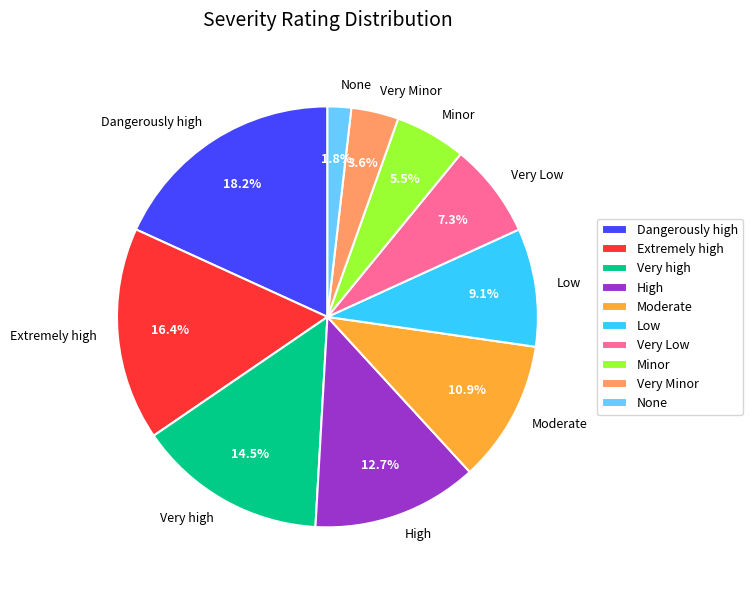

Rank the categories by value from lowest to highest.

None, Very Minor, Minor, Very Low, Low, Moderate, High, Very high, Extremely high, Dangerously high